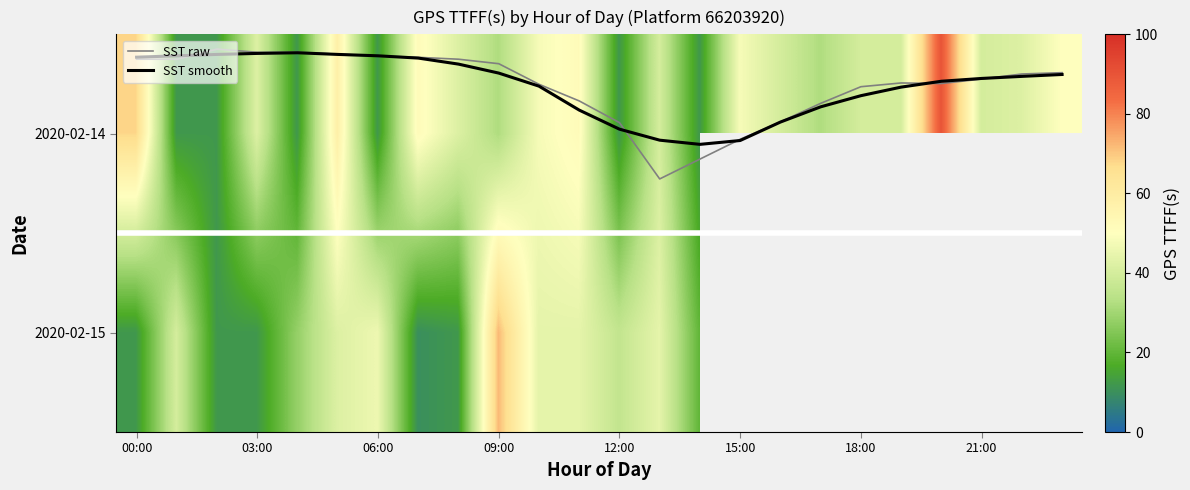

What is the sum of all SST raw values?

-5.8